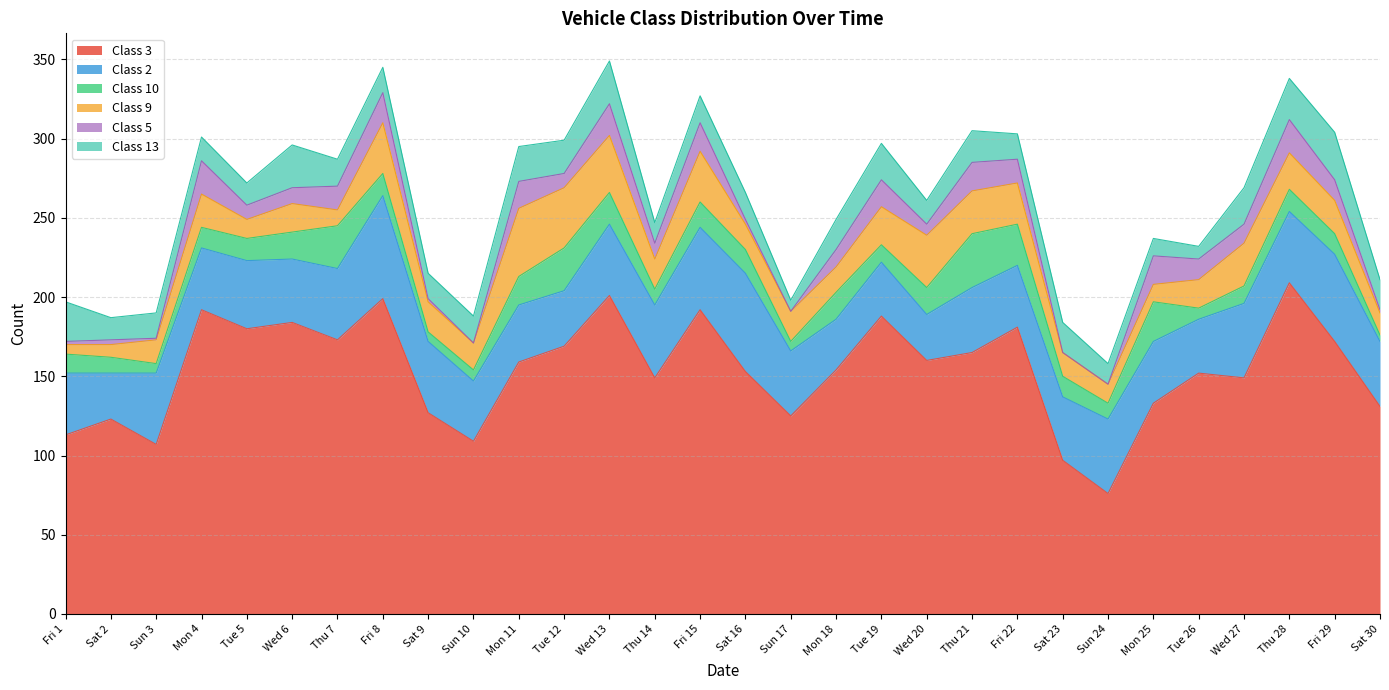

How many series are shown in this chart?

6